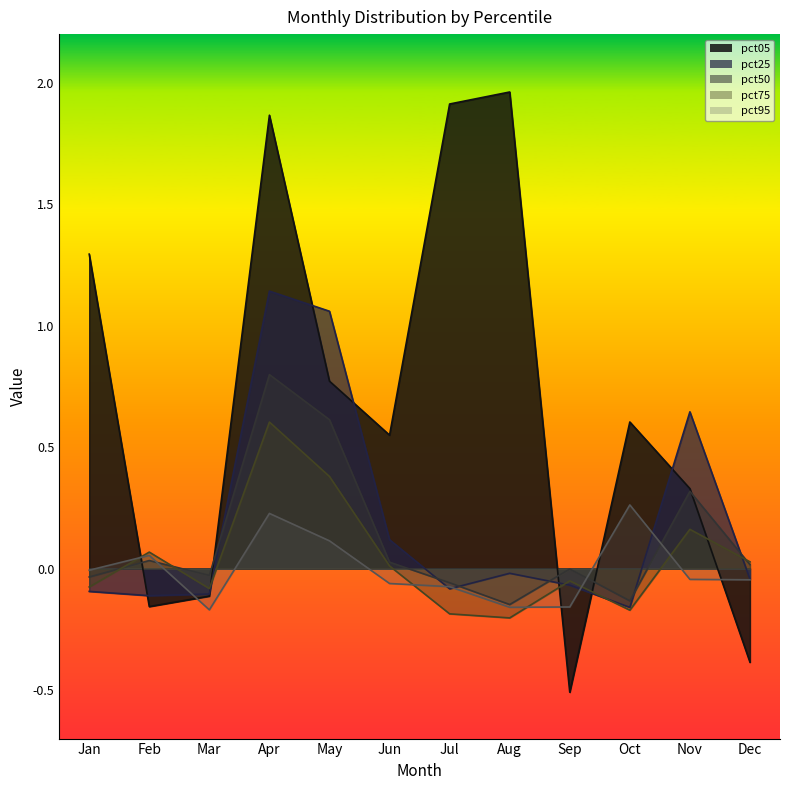

Reading left to right, extract all data points from this chart.

pct05: Jan=1.3	Feb=-0.2	Mar=-0.1	Apr=1.9	May=0.8	Jun=0.5	Jul=1.9	Aug=2.0	Sep=-0.5	Oct=0.6	Nov=0.3	Dec=-0.4
pct25: Jan=-0.1	Feb=-0.1	Mar=-0.1	Apr=1.1	May=1.1	Jun=0.1	Jul=-0.1	Aug=-0.0	Sep=-0.1	Oct=-0.2	Nov=0.6	Dec=-0.0
pct50: Jan=-0.0	Feb=0.0	Mar=-0.0	Apr=0.8	May=0.6	Jun=0.0	Jul=-0.1	Aug=-0.1	Sep=-0.0	Oct=-0.1	Nov=0.3	Dec=0.0
pct75: Jan=-0.1	Feb=0.1	Mar=-0.1	Apr=0.6	May=0.4	Jun=0.0	Jul=-0.2	Aug=-0.2	Sep=-0.1	Oct=-0.2	Nov=0.2	Dec=0.0
pct95: Jan=-0.0	Feb=0.1	Mar=-0.2	Apr=0.2	May=0.1	Jun=-0.1	Jul=-0.1	Aug=-0.2	Sep=-0.2	Oct=0.3	Nov=-0.0	Dec=-0.0